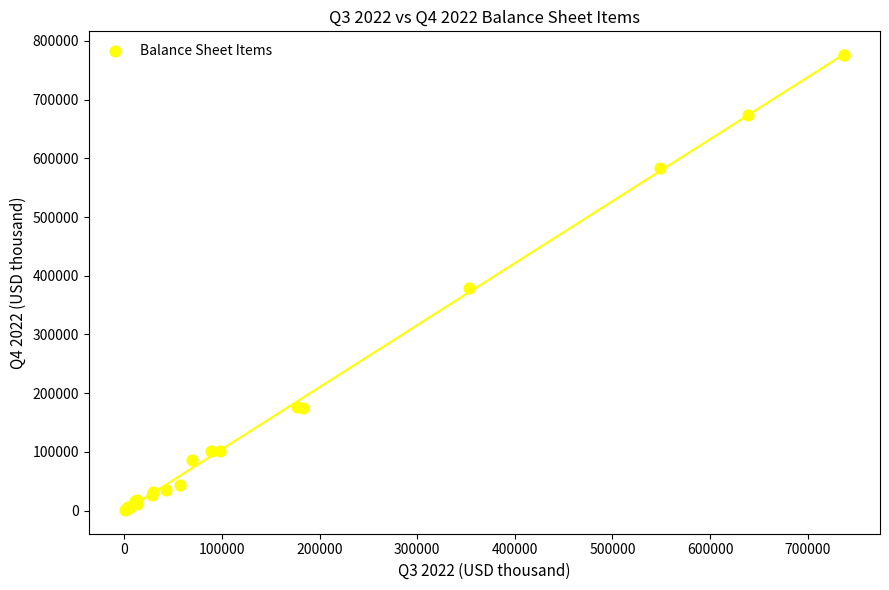

What Y value in the scatter plot is closest to 388458?

379103.6